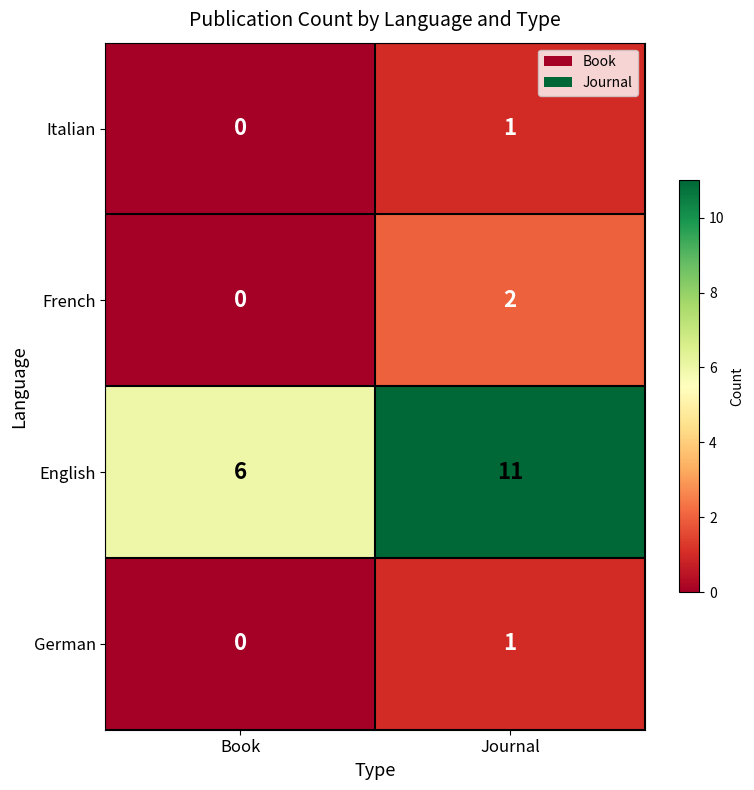

Is it true that French equals 2 at Journal?

True